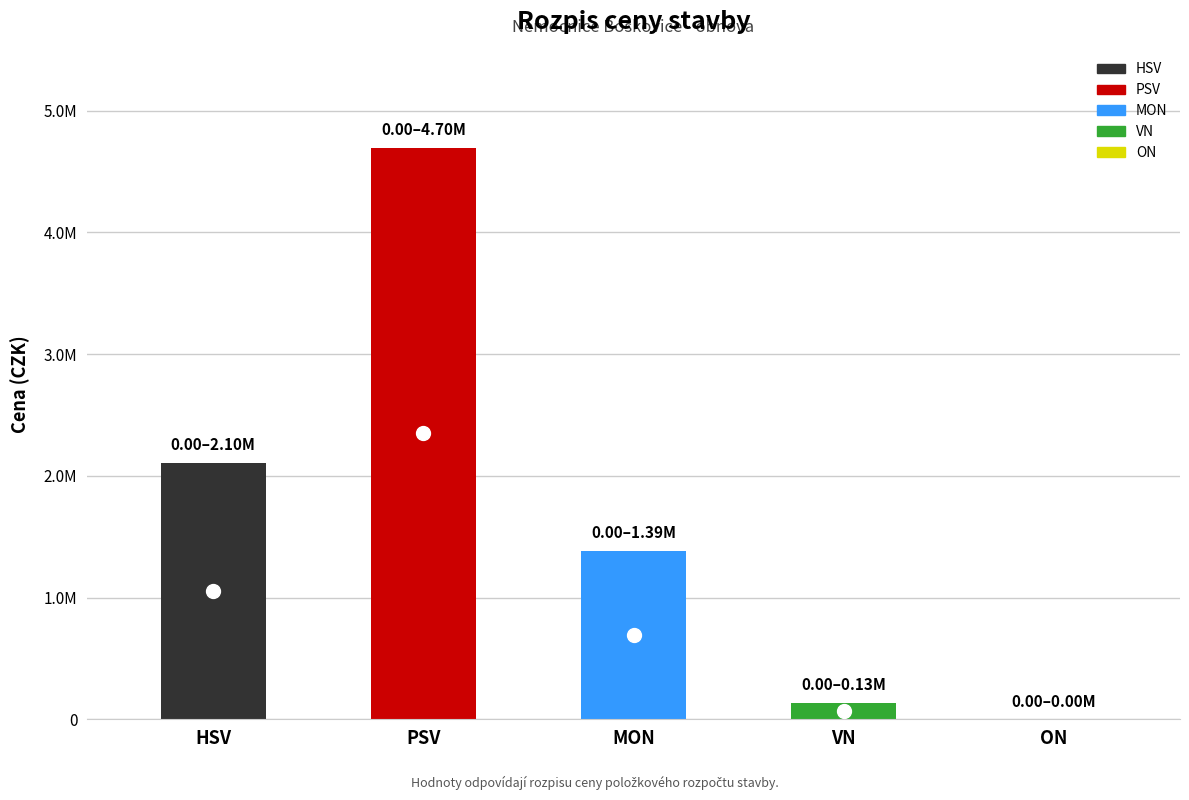

List the labels in order of value, largest first.

PSV, HSV, MON, VN, ON